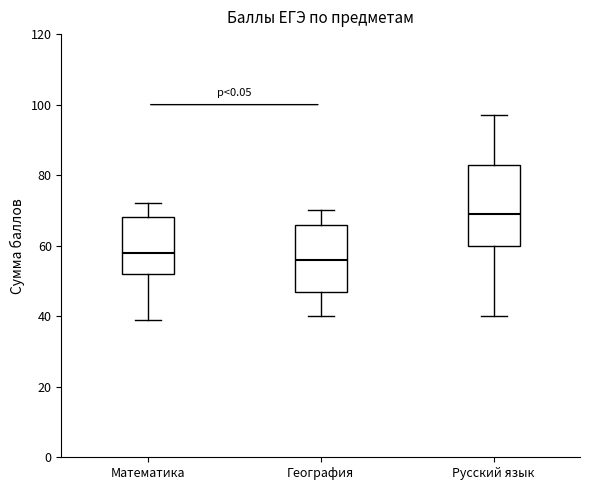

Which box is the tallest, from its lower edge to its upper edge?

Русский язык